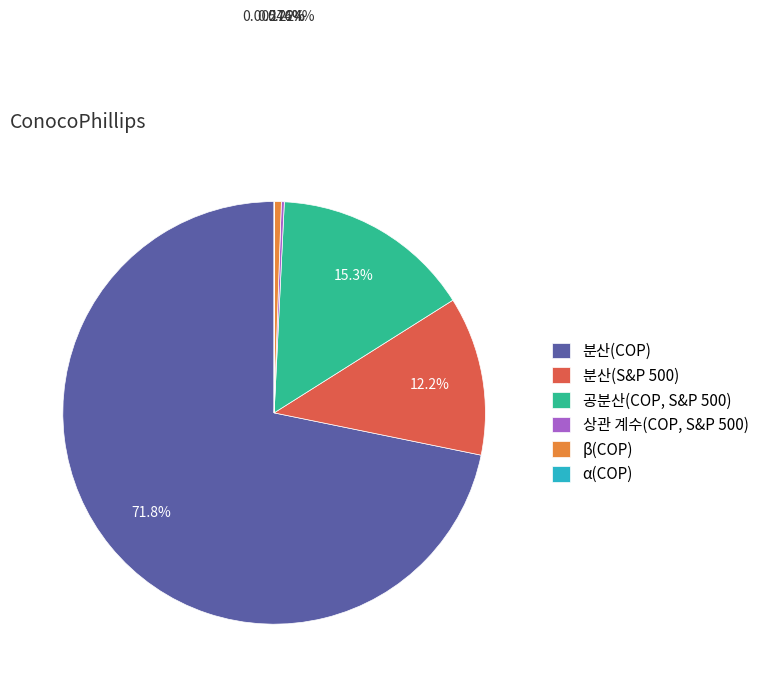

Combined, what portion of the pie is 공분산(COP, S&P 500) and 분산(COP)?

87.1%